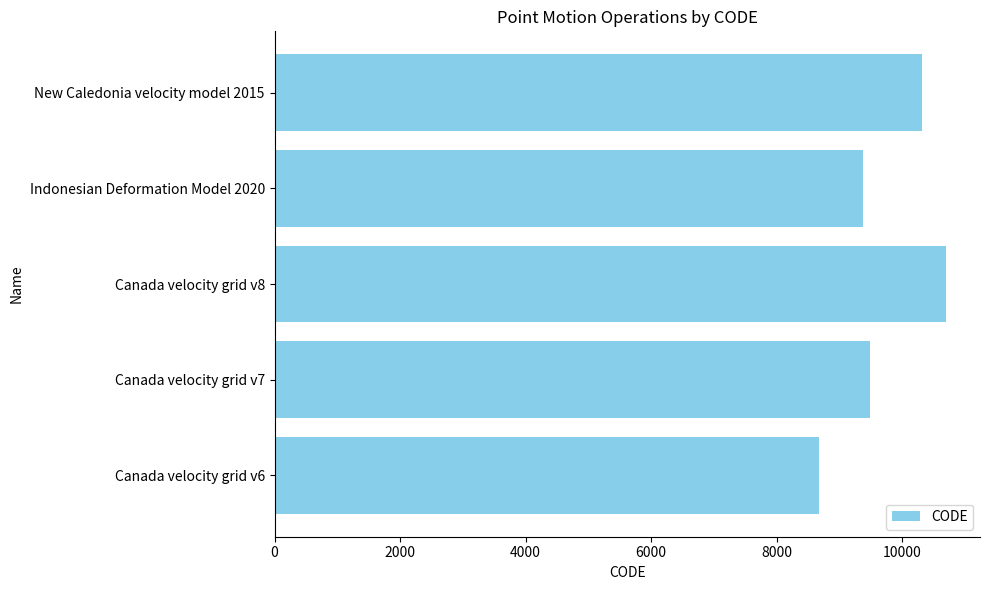

At which category does the chart reach its peak across all series?

Canada velocity grid v8